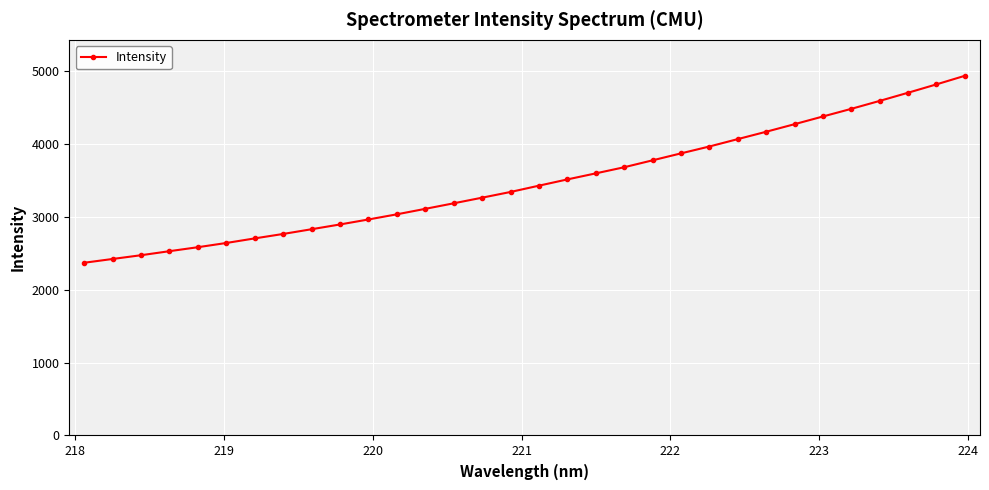

What is the minimum value shown in the chart?

2371.7